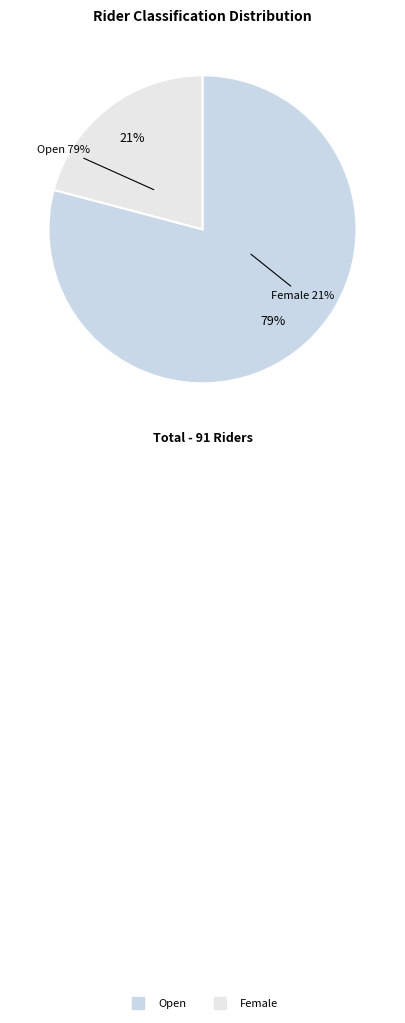

How many slices are in this pie chart?

2